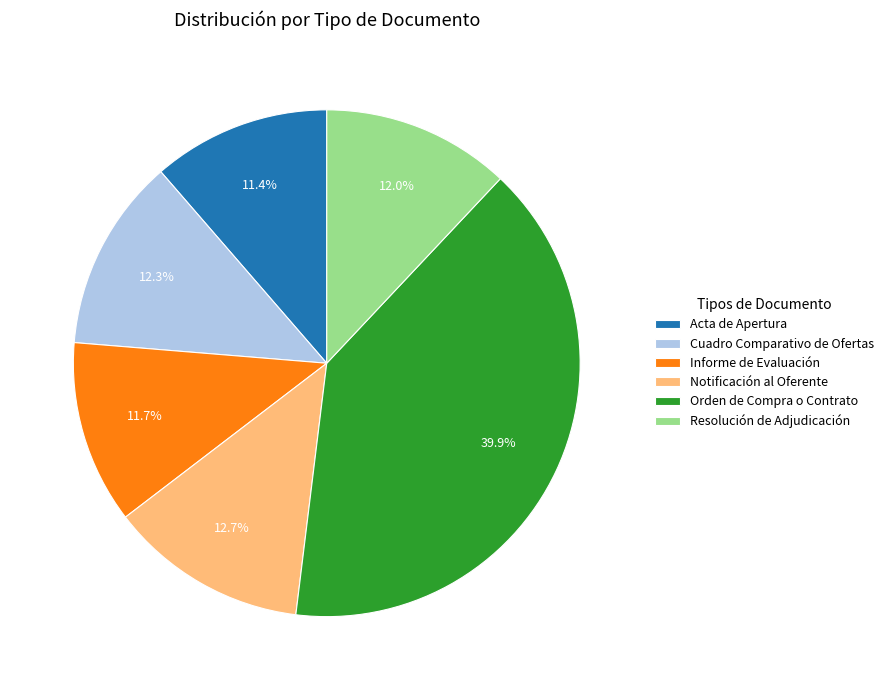

To the nearest percent, what is the combined percentage of Orden de Compra o Contrato and Informe de Evaluación?

52%